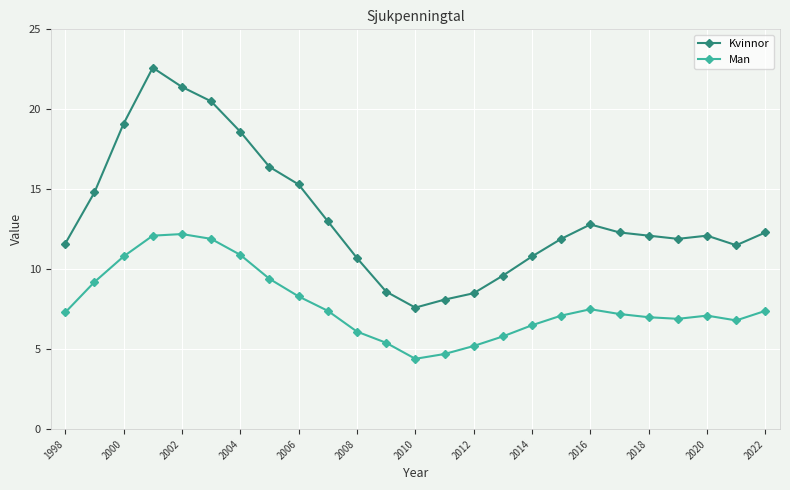

True or false: Kvinnor has more than 1 interior local peaks.

True